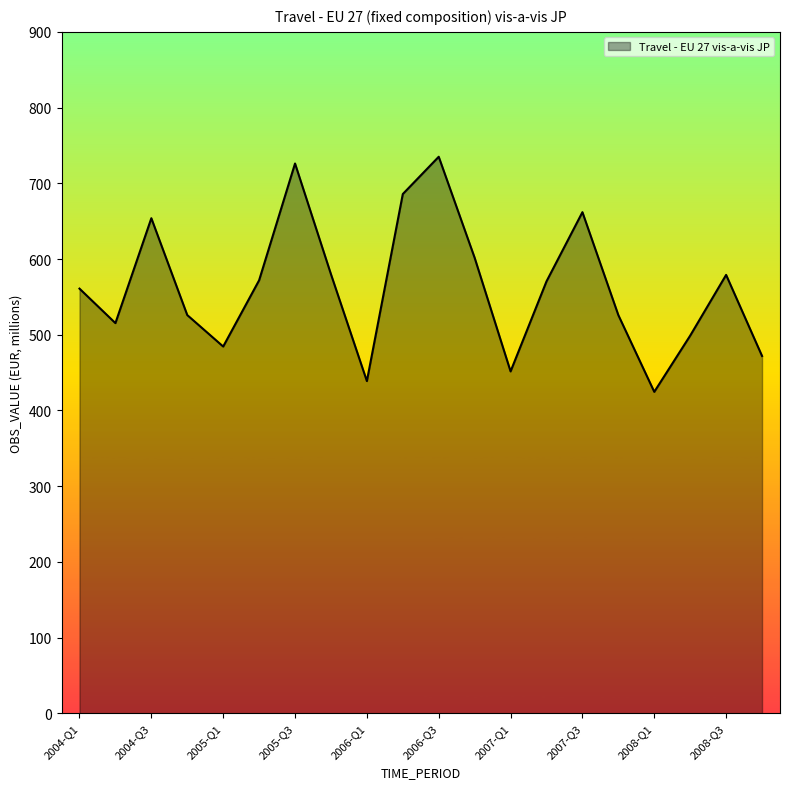

What is the minimum value shown in the chart?

424.6